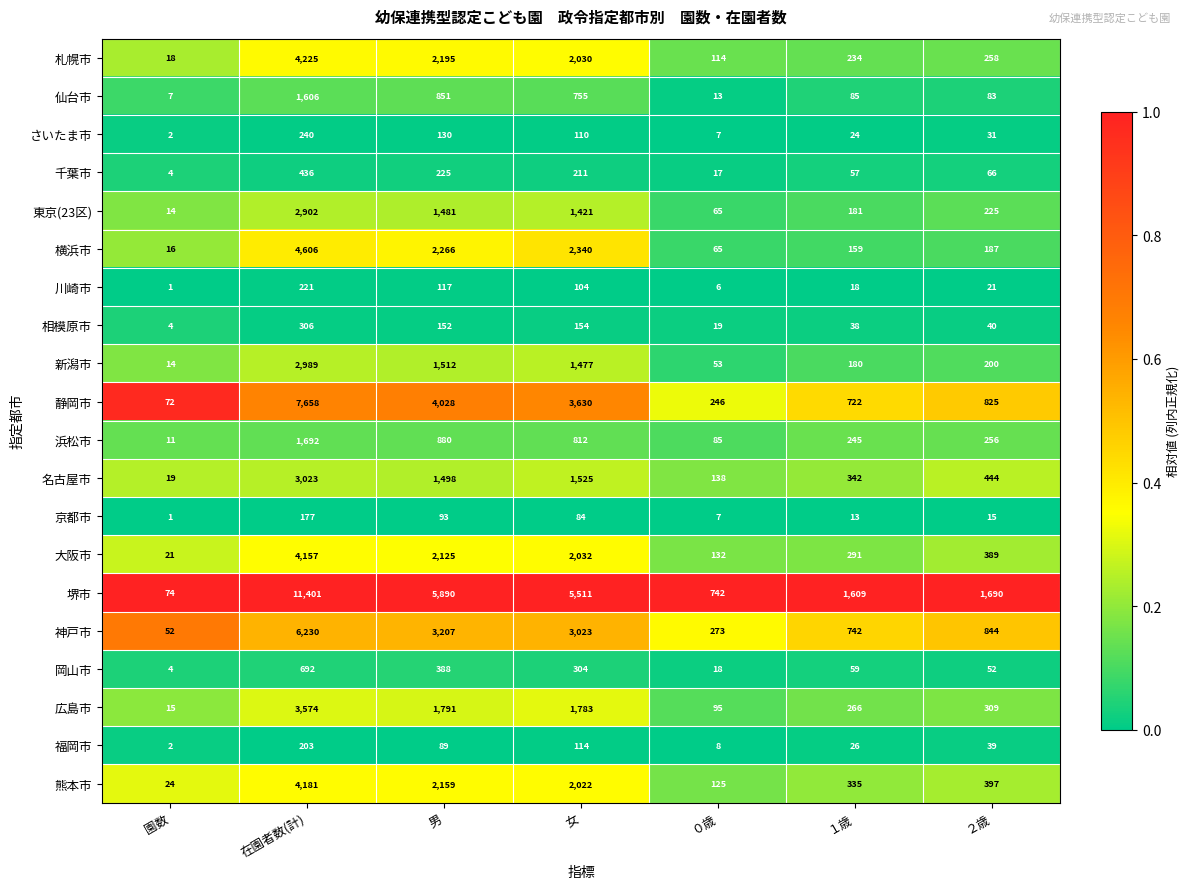

What is the total value across all series at ０歳?

2228